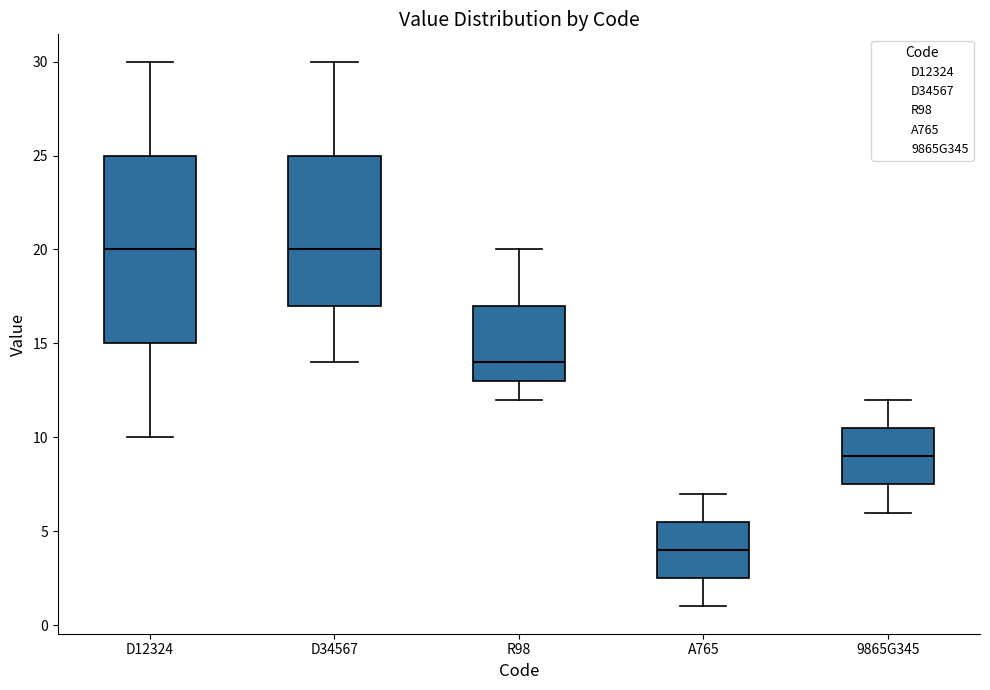

Which box is the tallest, from its lower edge to its upper edge?

D12324